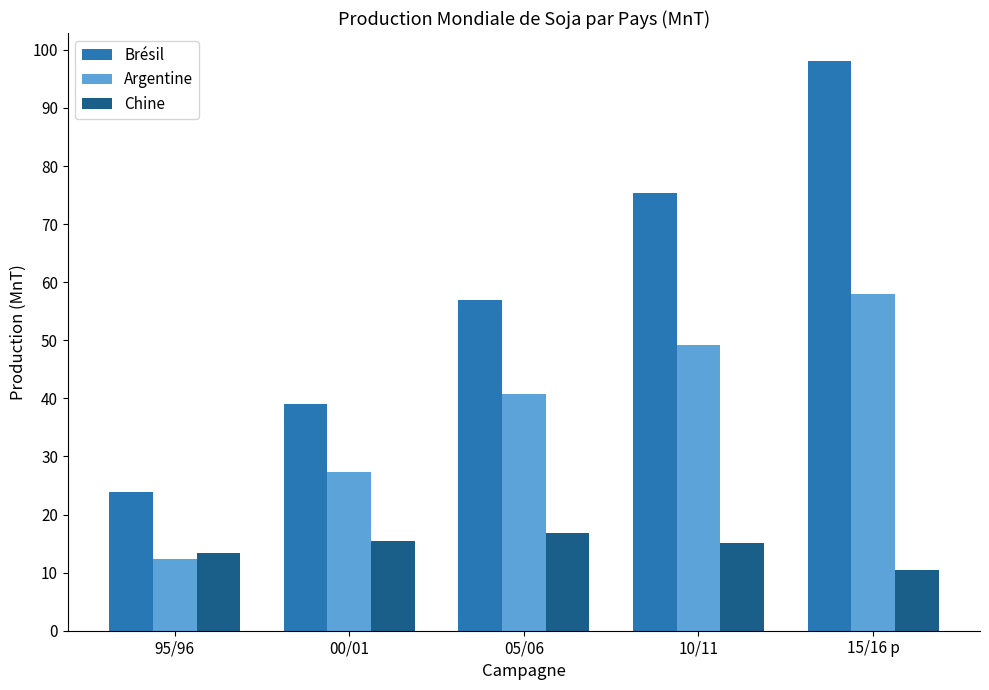

What is the difference between the Argentine values at 10/11 and 95/96?

36.9